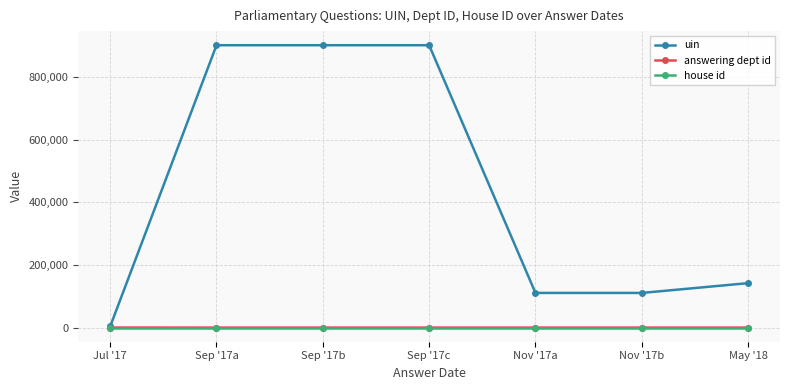

Which series changed the most between Sep '17c and Nov '17b?

uin